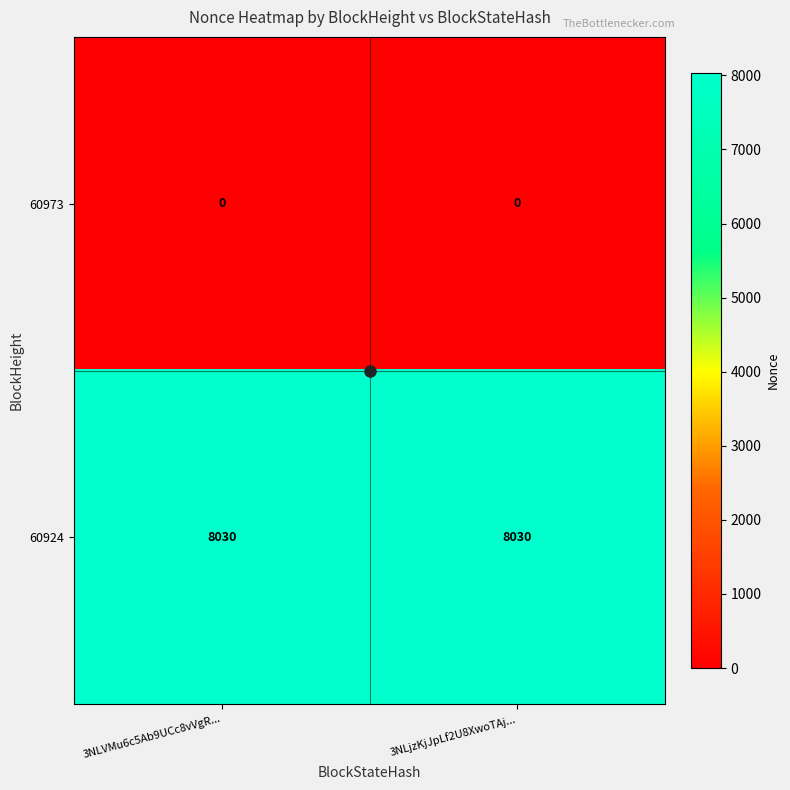

What is the minimum value for 60924?

8030